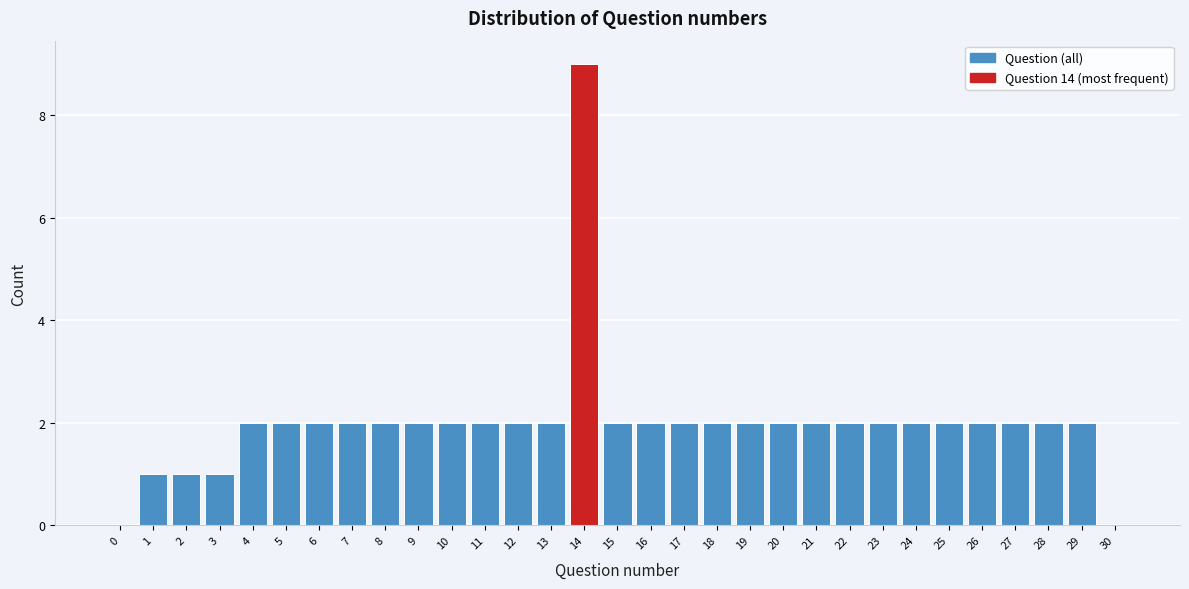

Approximately how many times larger is the value at 4 compared to 28?

1.0